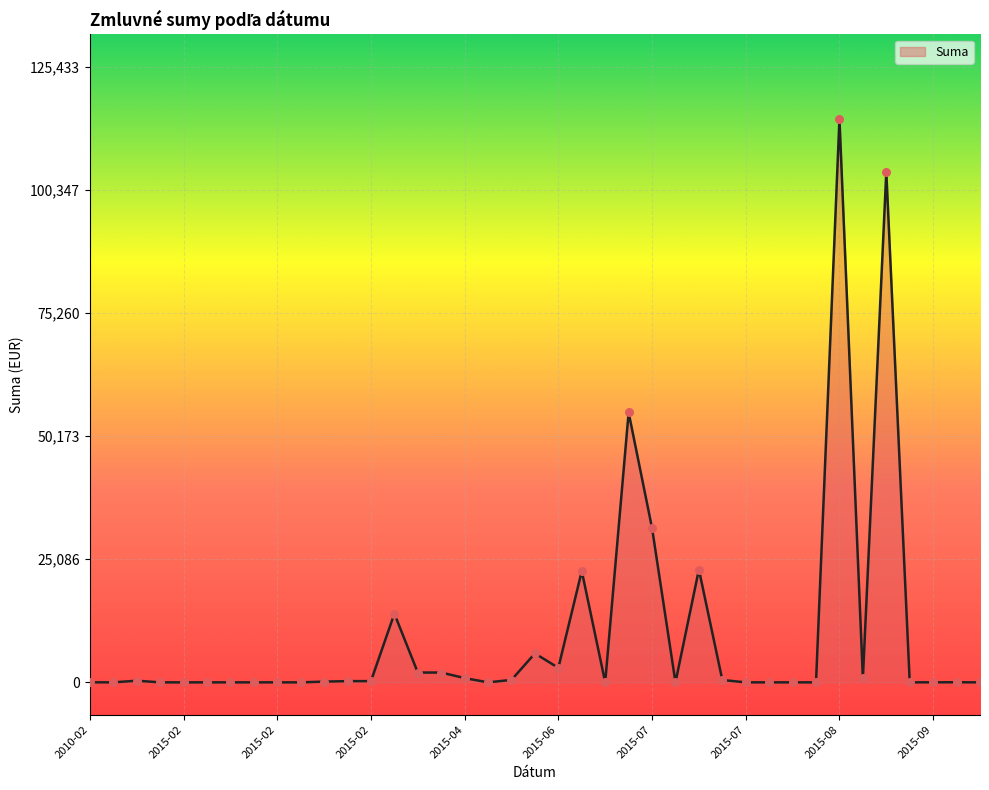

What is the difference between the maximum and minimum values?

114813.6